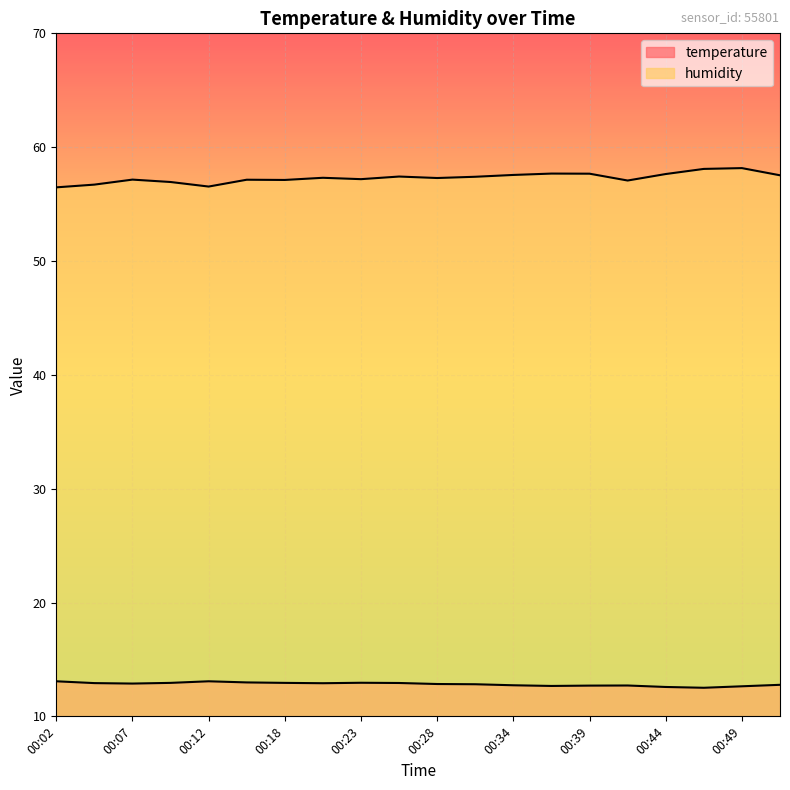

What is the average value of the temperature series?

12.8